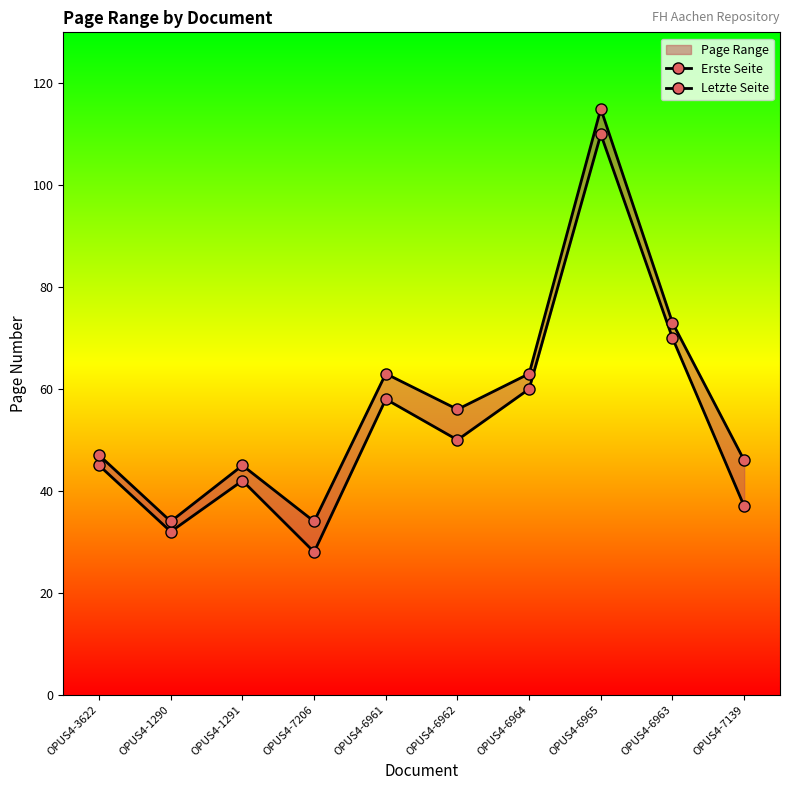

Is the value of Erste Seite at OPUS4-7206 greater than the value of Letzte Seite at OPUS4-6963?

No